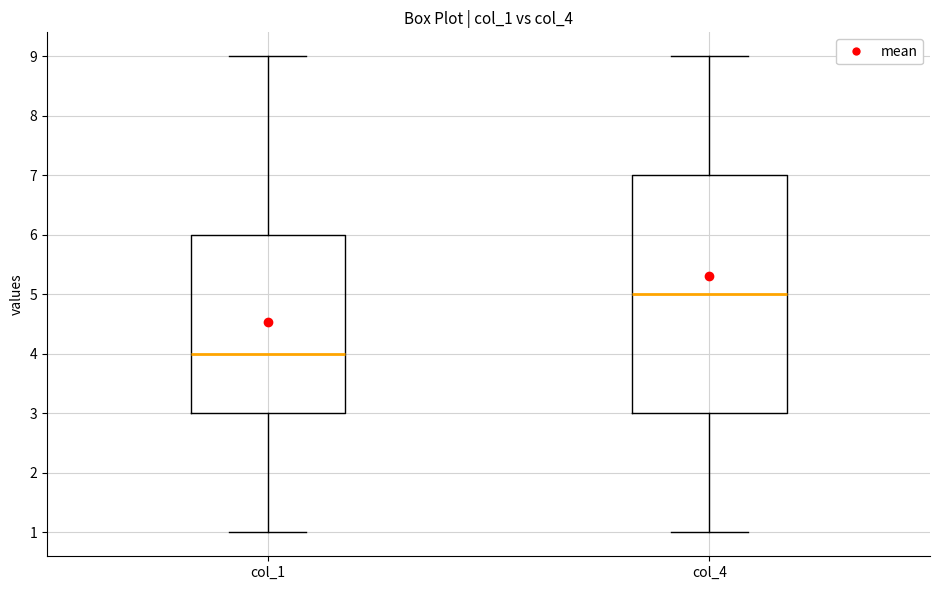

Which box's median line is the lowest?

col_1